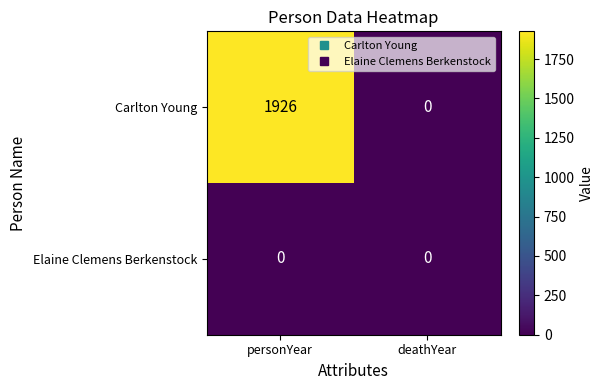

List the series in order of their overall mean, lowest first.

Elaine Clemens Berkenstock, Carlton Young